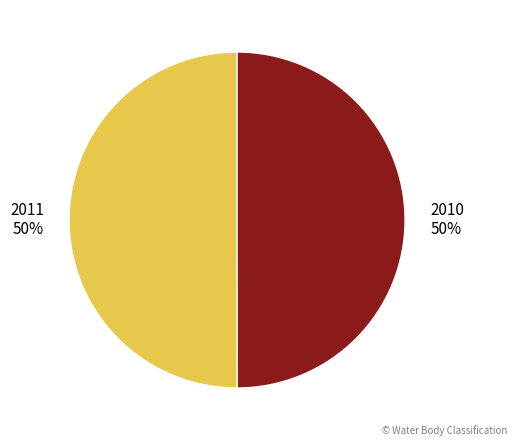

To the nearest percent, what is the average slice percentage?

50%